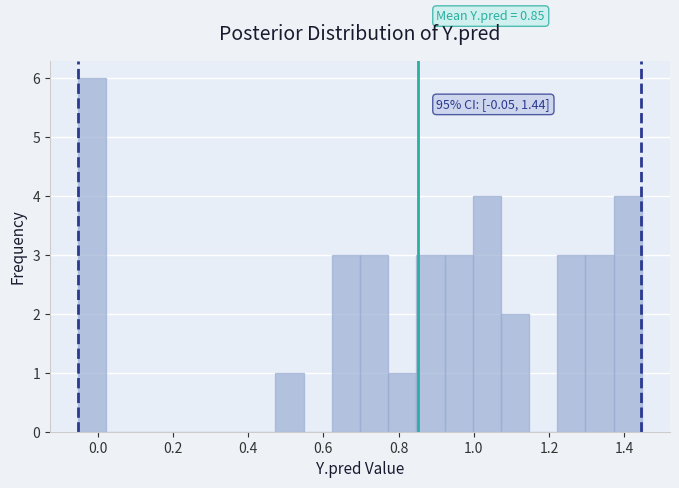

Read against the x-axis, roughly where is the centre of the tallest bar?

-0.02